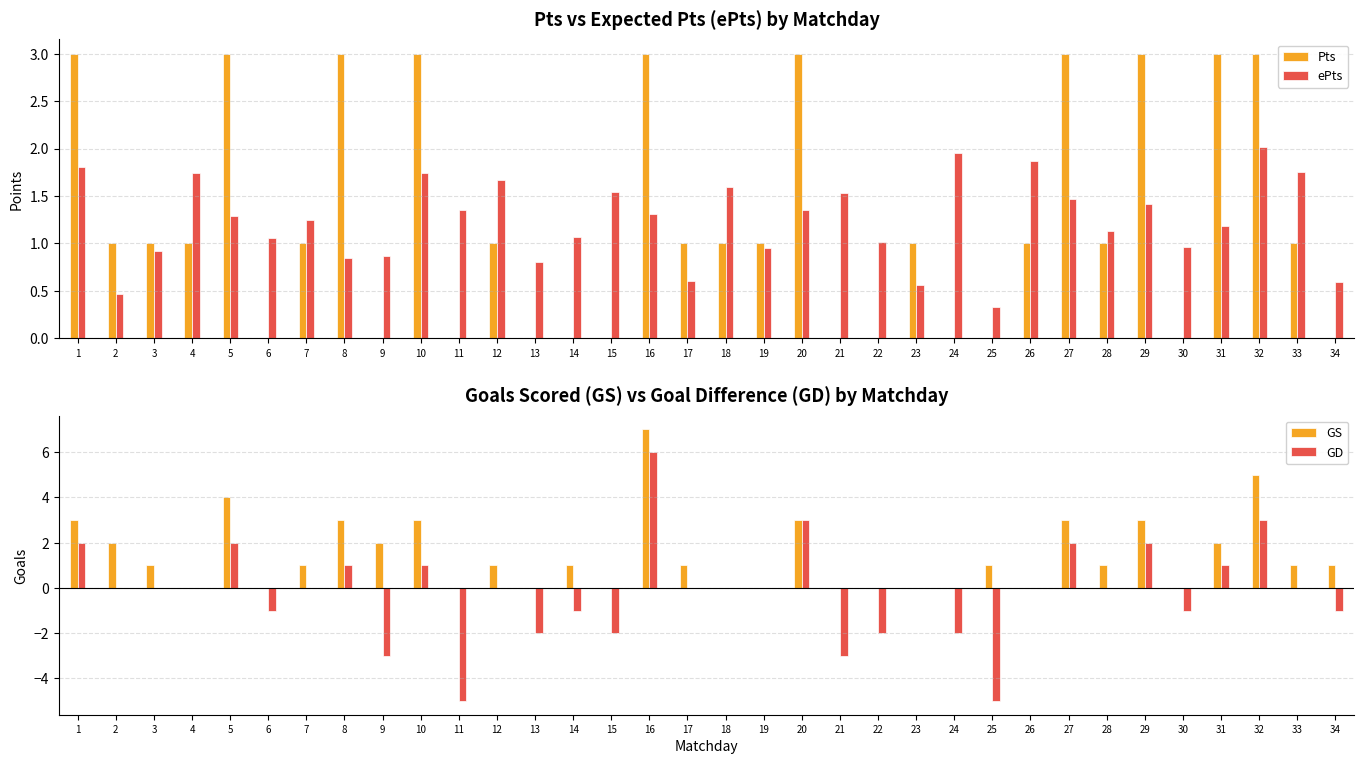

What is the difference between the maximum and minimum values in the ePts series?

1.7